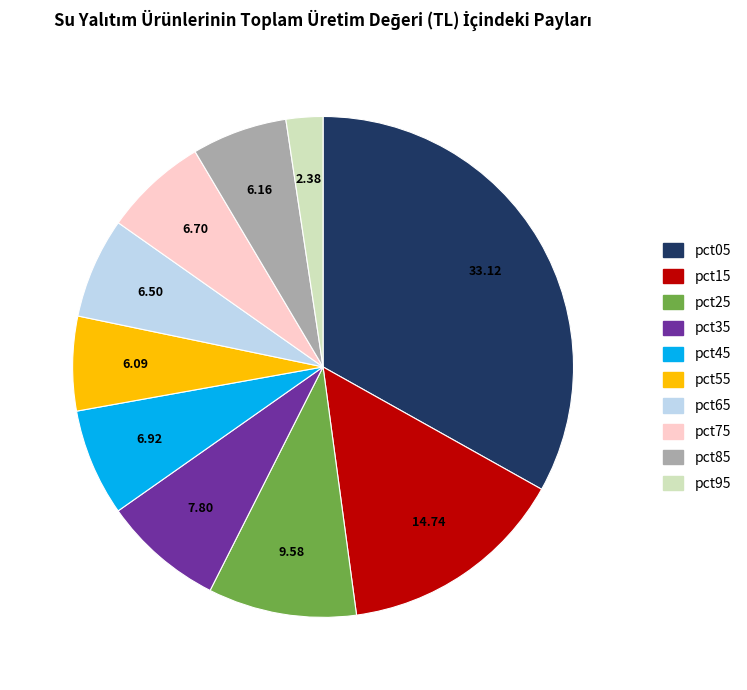

Is there a majority slice in this chart?

No